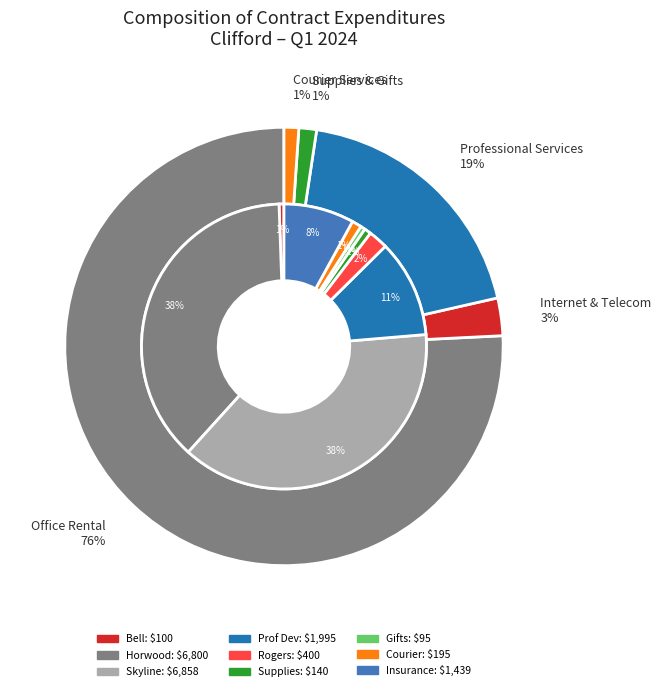

What percentage is the Bell Mobility slice, to the nearest percent?

1%